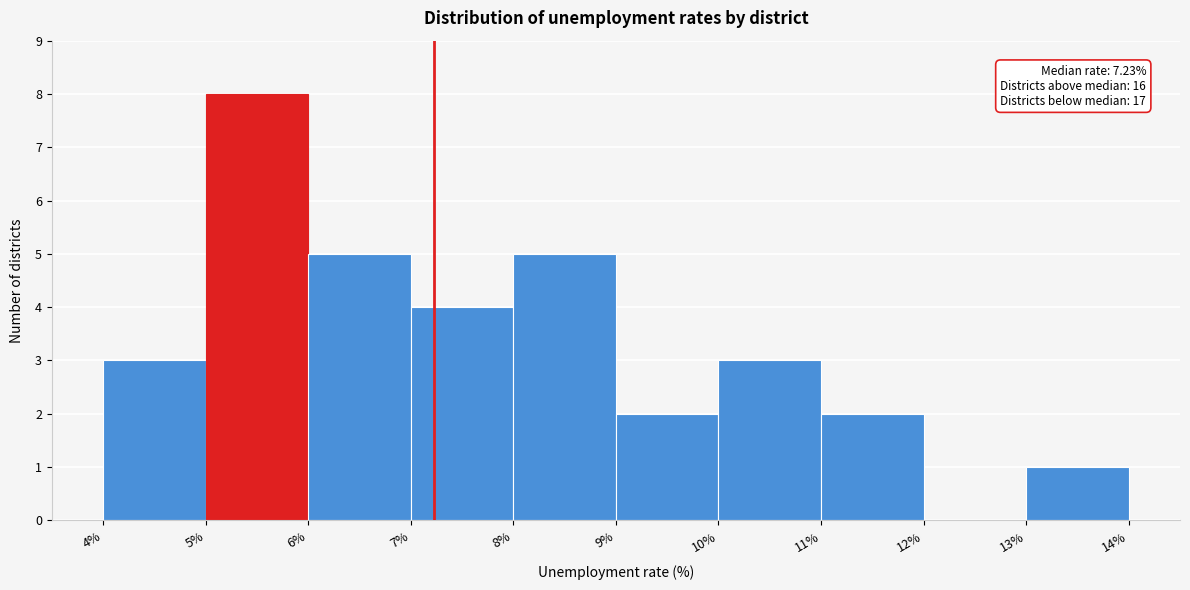

Which range on the x-axis has the tallest bar?

5% to 6%